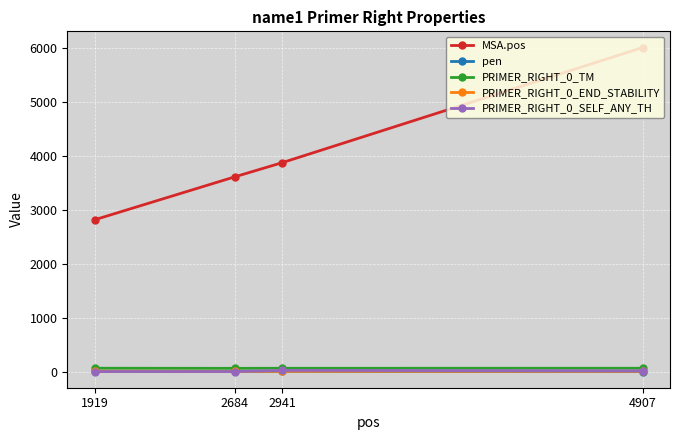

What is the spread (max minus min) of values at 2941?

3865.8